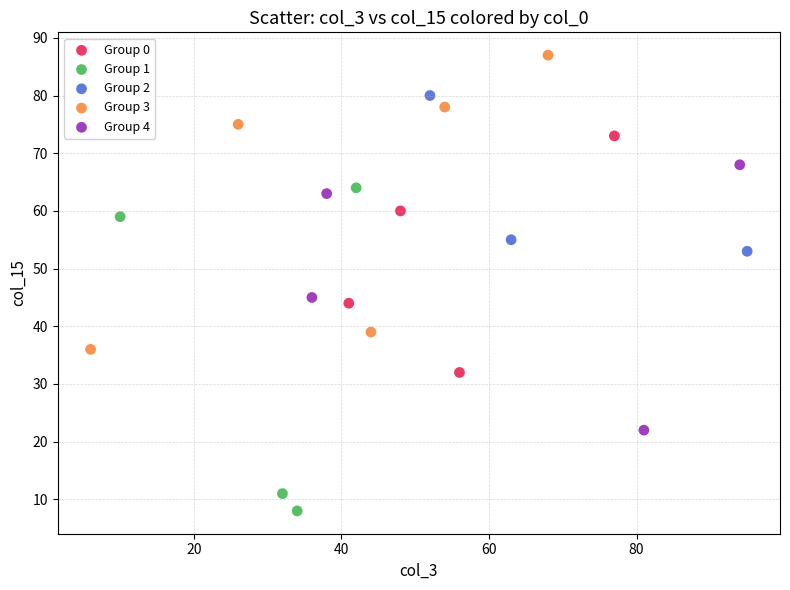

Which series reaches the maximum Y coordinate?

Group 3